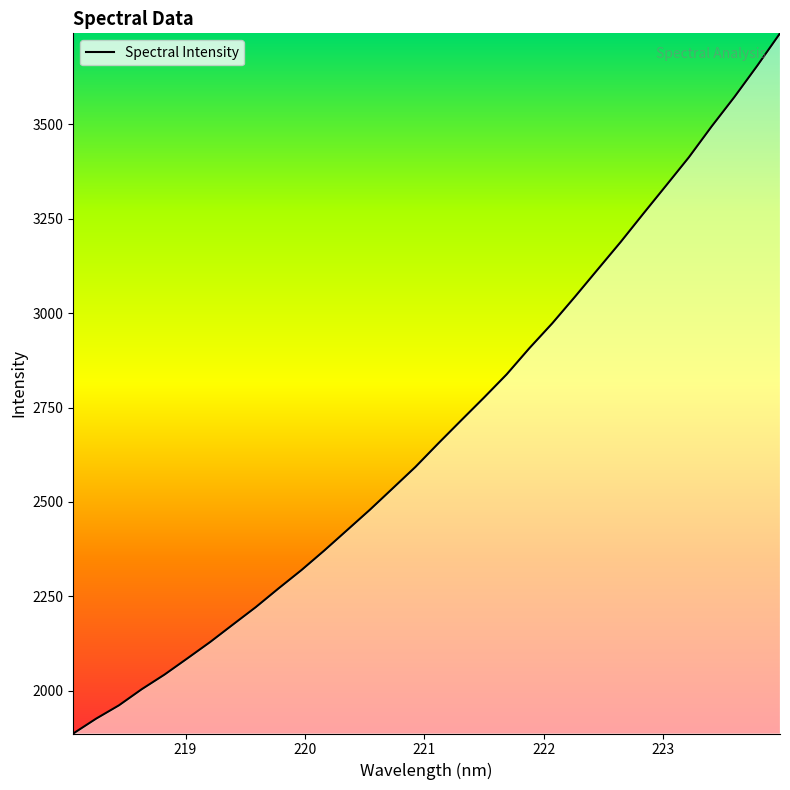

What is the sum of all values?

86114.1